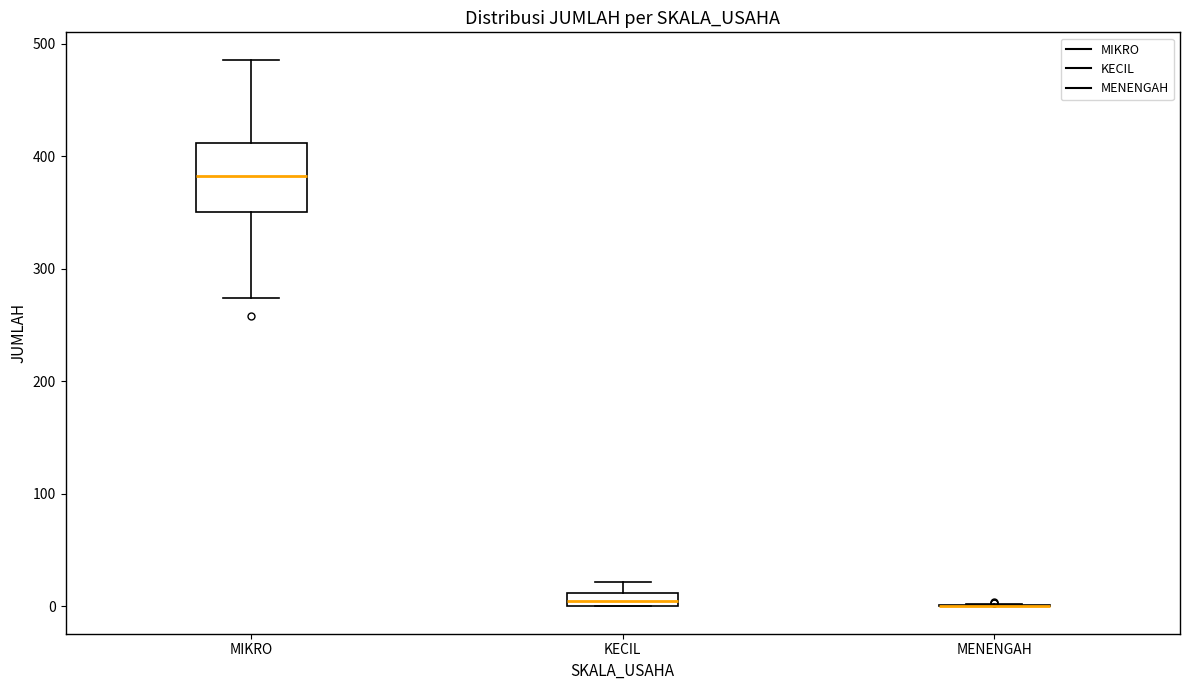

Comparing the boxes themselves (not the whiskers), which one is the tallest?

MIKRO